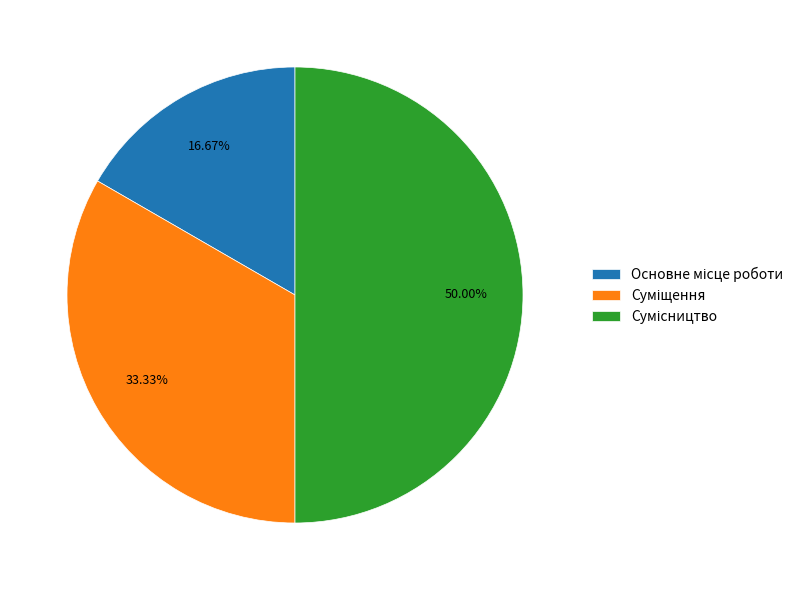

Which category has the biggest portion of the pie?

Сумісництво